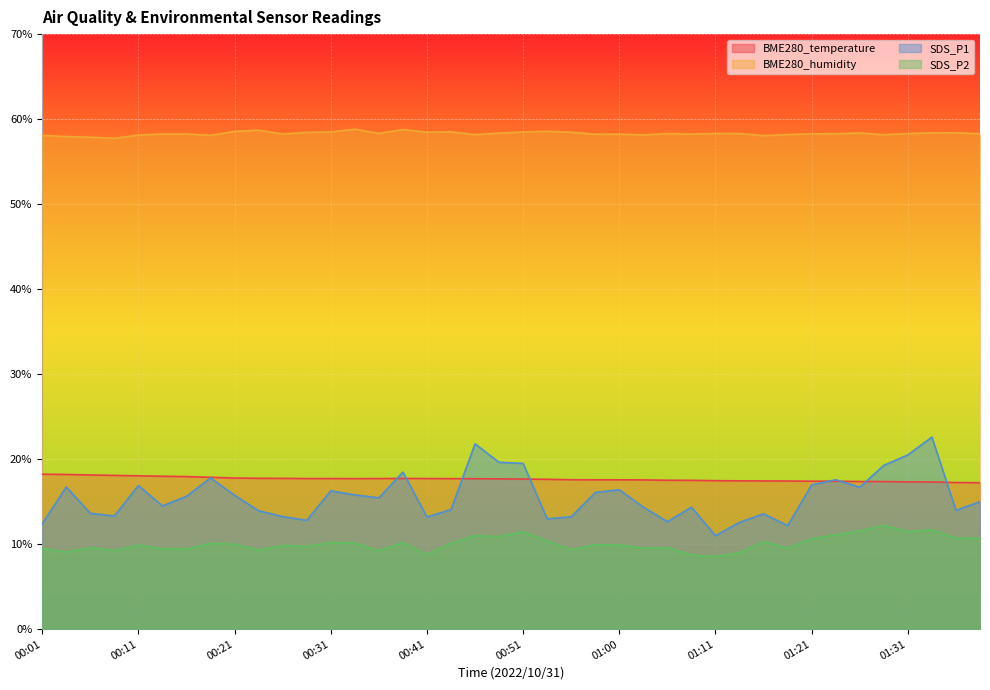

Which series has the largest range (max minus min)?

SDS_P1